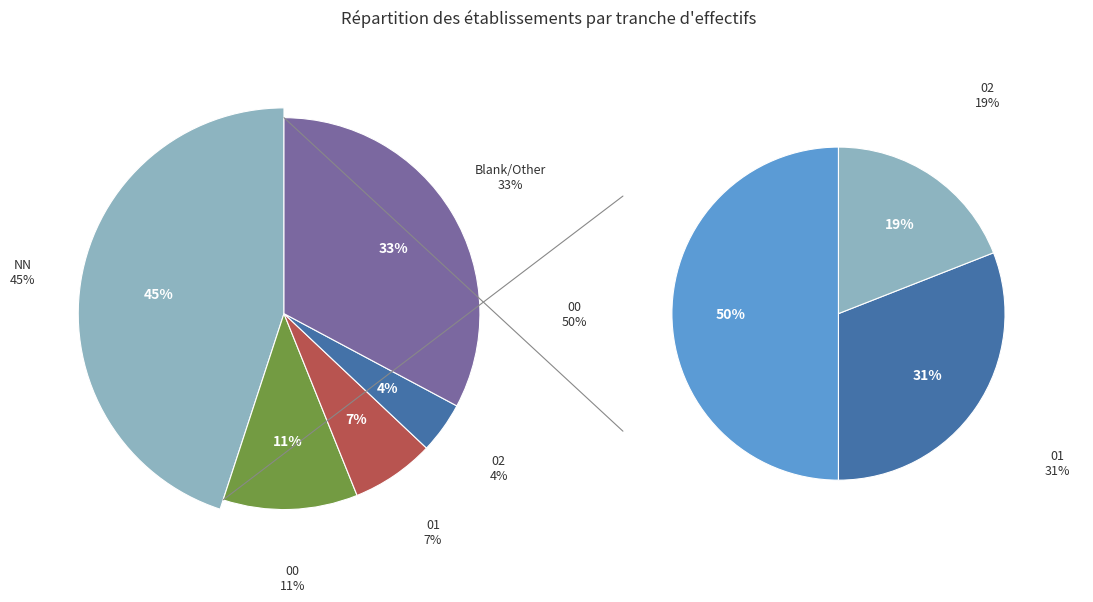

To the nearest percent, what percentage of the pie is 02?

4%